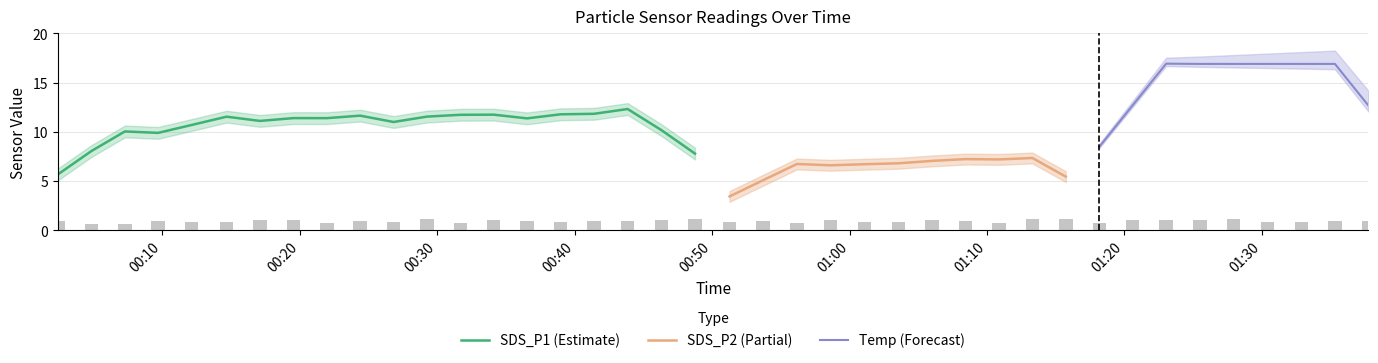

Are the bars grouped side by side (vs. stacked)?

Yes